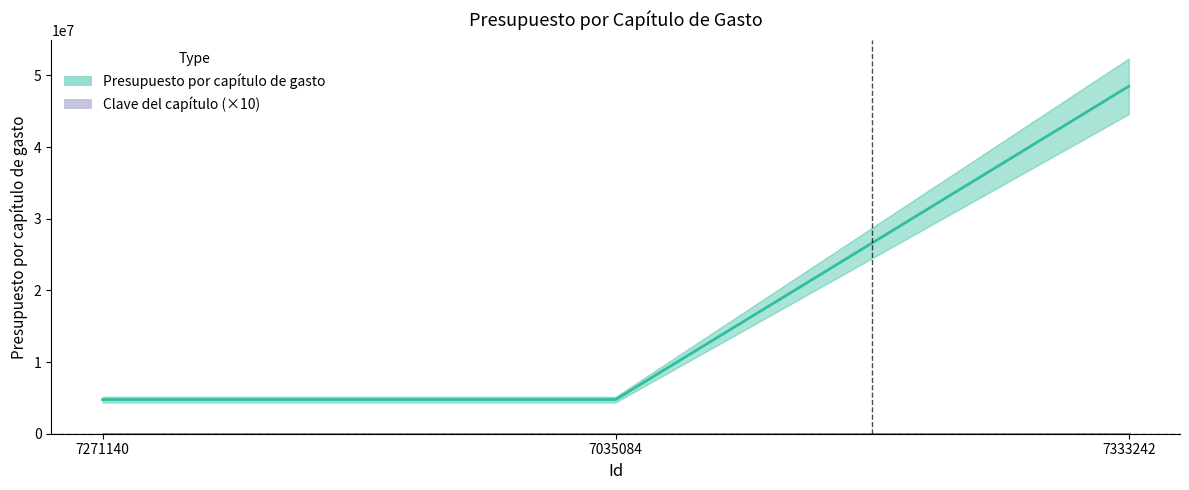

Which has a higher value, 7035084 or 7333242?

7333242